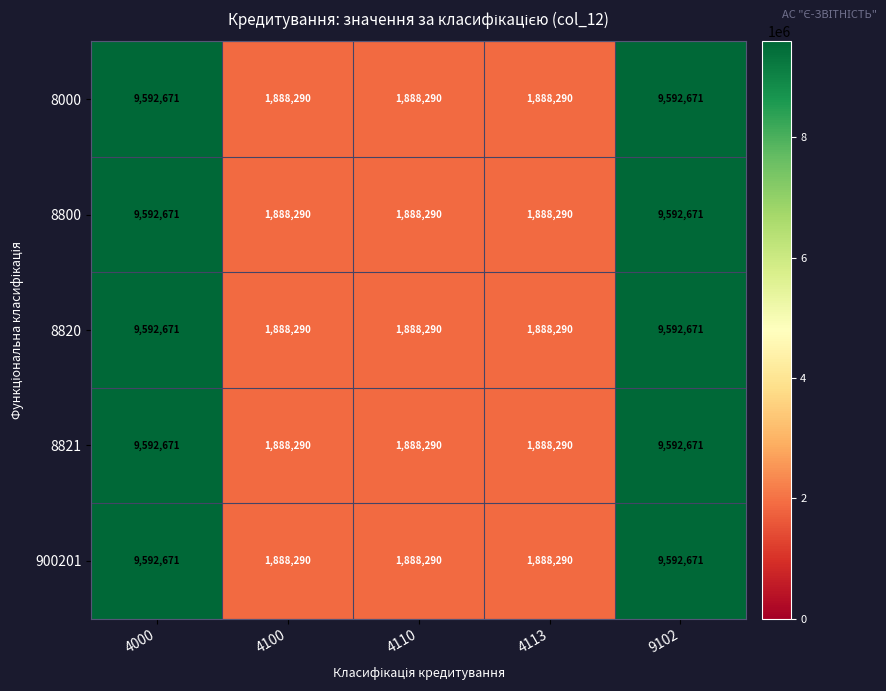

Reading left to right, what are all the values shown in this chart?

8000: 9592671	1888290	1888290	1888290	9592671
8800: 9592671	1888290	1888290	1888290	9592671
8820: 9592671	1888290	1888290	1888290	9592671
8821: 9592671	1888290	1888290	1888290	9592671
900201: 9592671	1888290	1888290	1888290	9592671